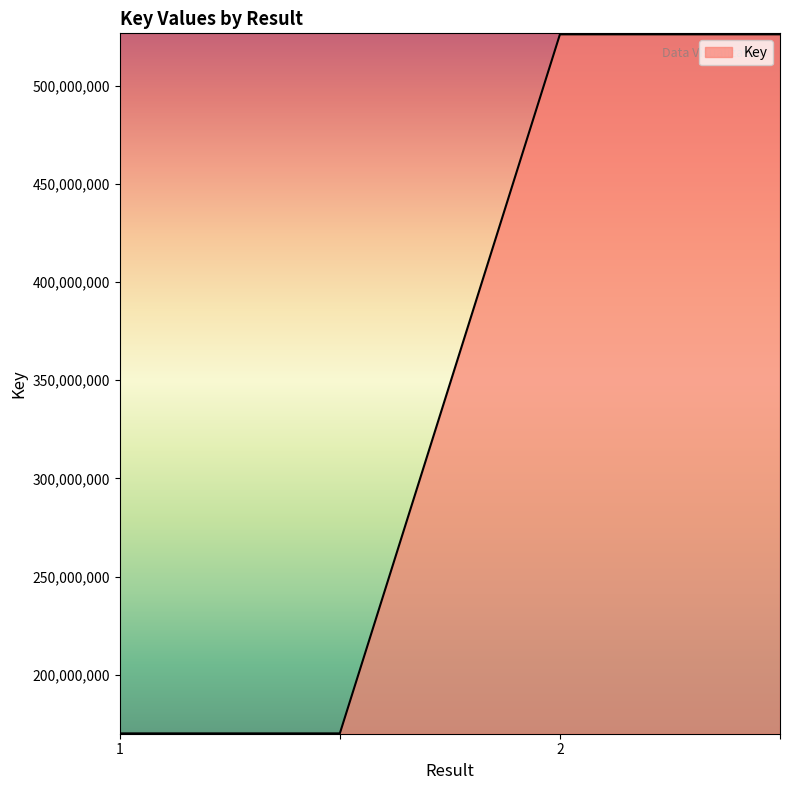

What is the smallest value displayed?

170115772